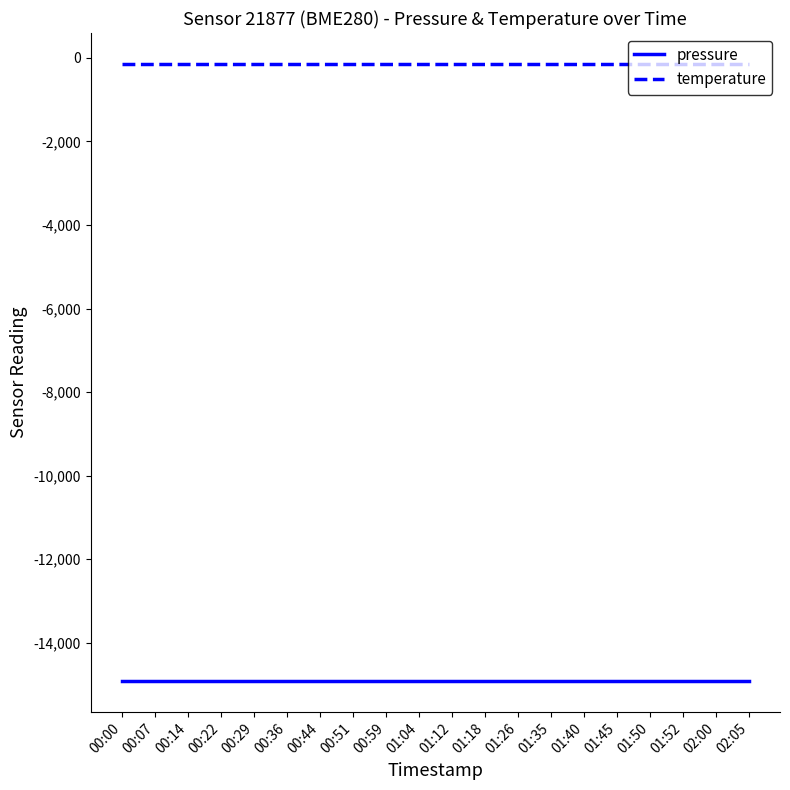

True or false: temperature and pressure intersect in this chart.

False